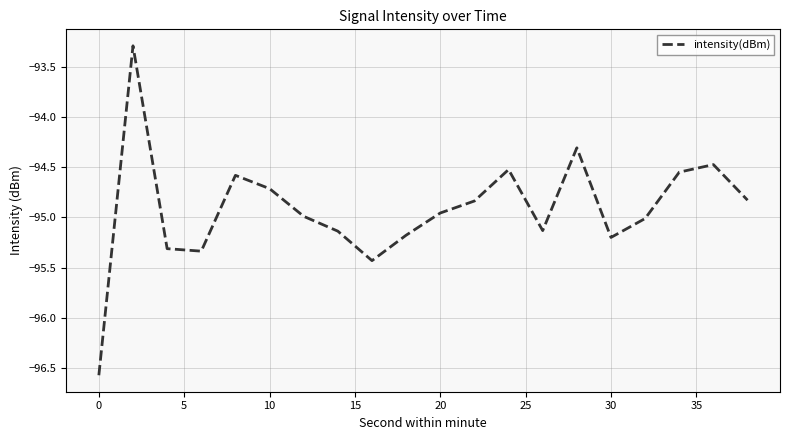

What is the maximum value shown in the chart?

-93.3